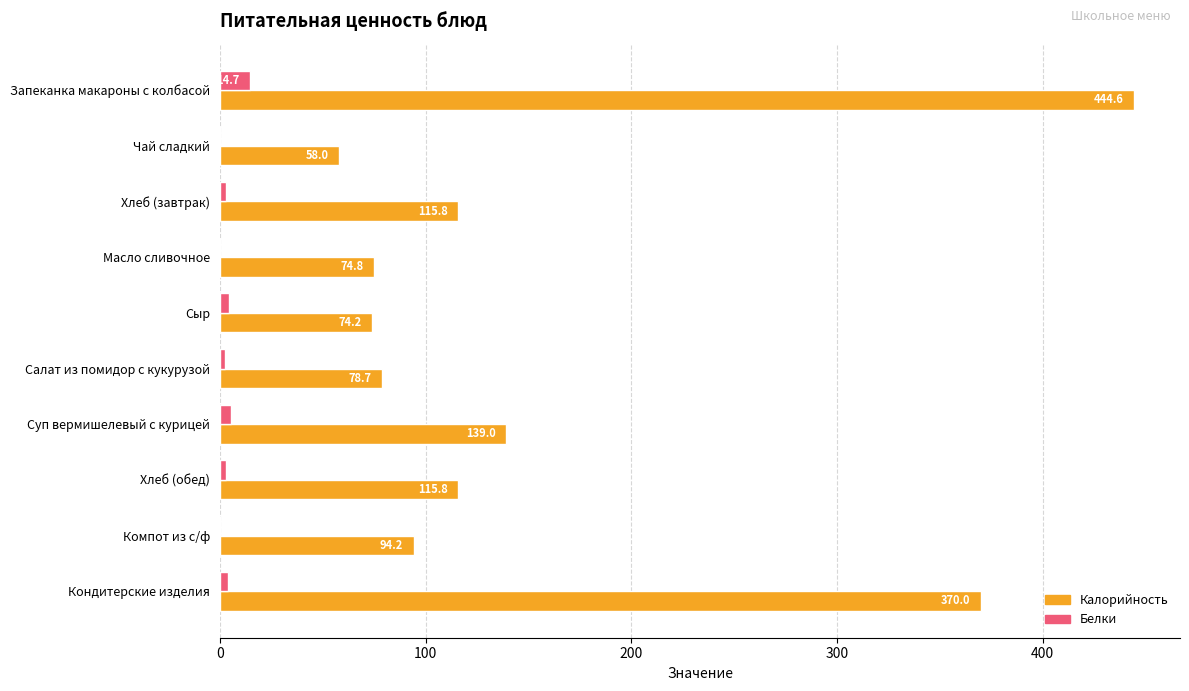

Which series changed the most between Масло сливочное and Сыр?

Белки